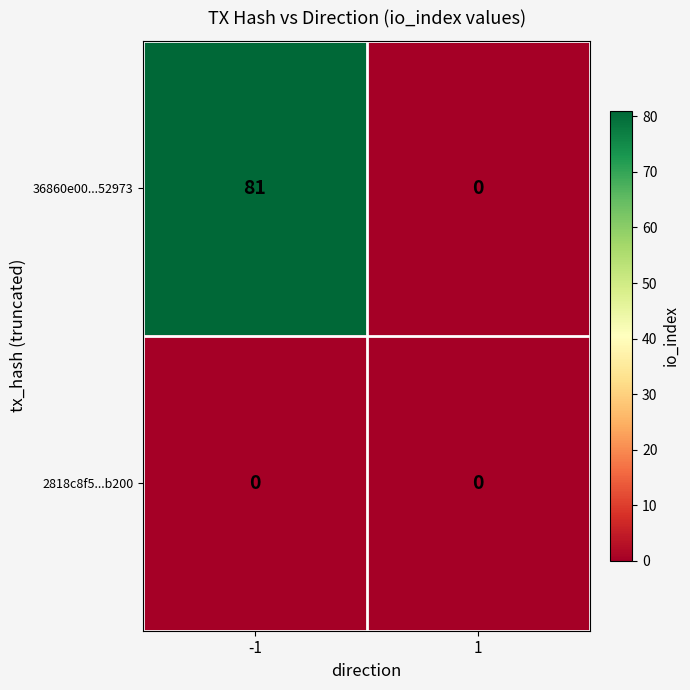

Reading left to right, transcribe all the data shown in this chart.

36860e00...52973: -1=81	1=0
2818c8f5...b200: -1=0	1=0